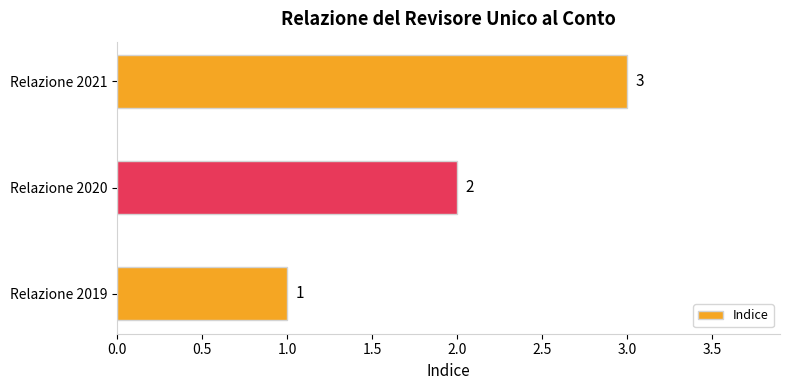

Approximately how many times larger is the value at Relazione 2019 compared to Relazione 2021?

0.3